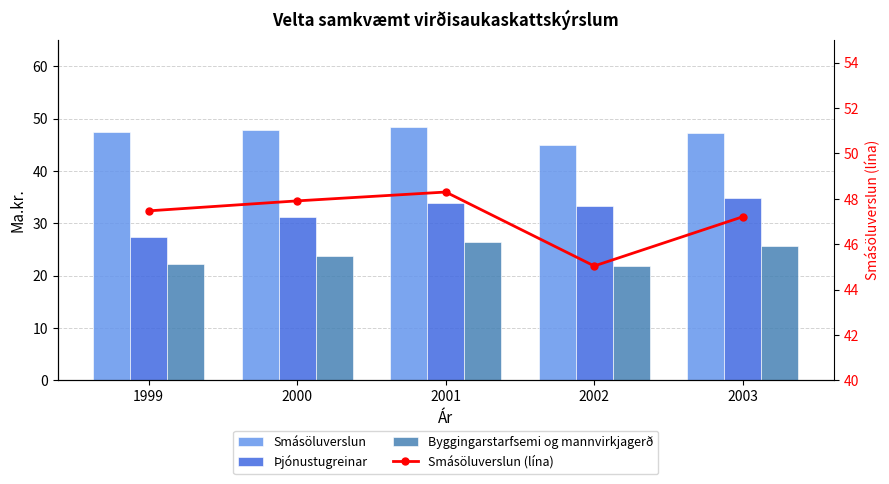

What is the sum of the Þjónustugreinar values at 2003 and 2000?

66.1